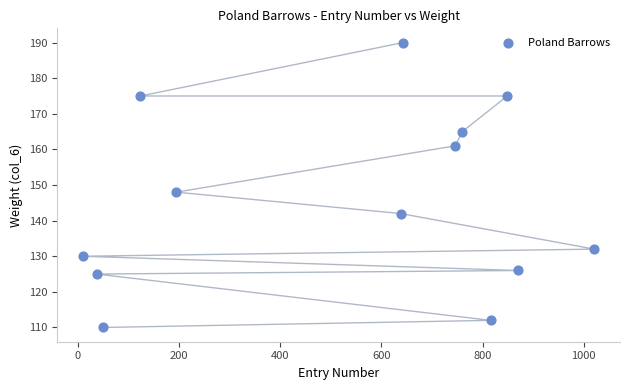

What Y value in the scatter plot is closest to 150?

148